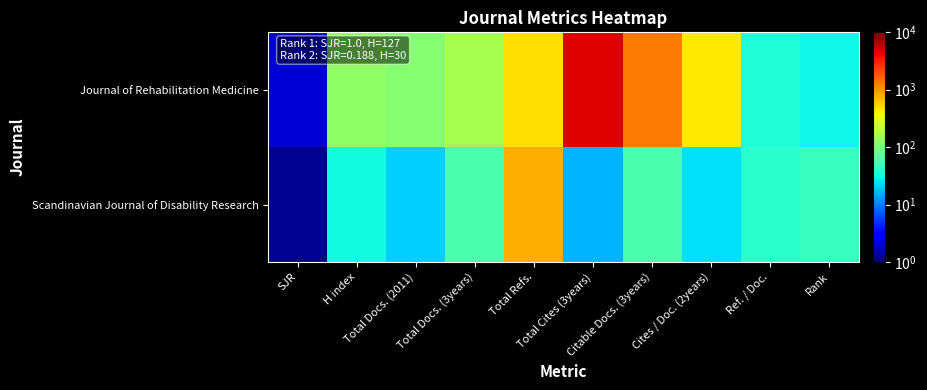

Rank the series by their maximum value, from highest to lowest.

Journal of Rehabilitation Medicine, Scandinavian Journal of Disability Research